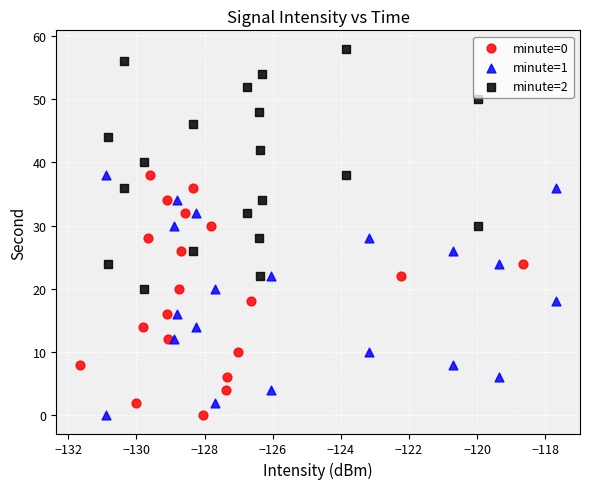

Which series contains the highest Y value?

minute=2